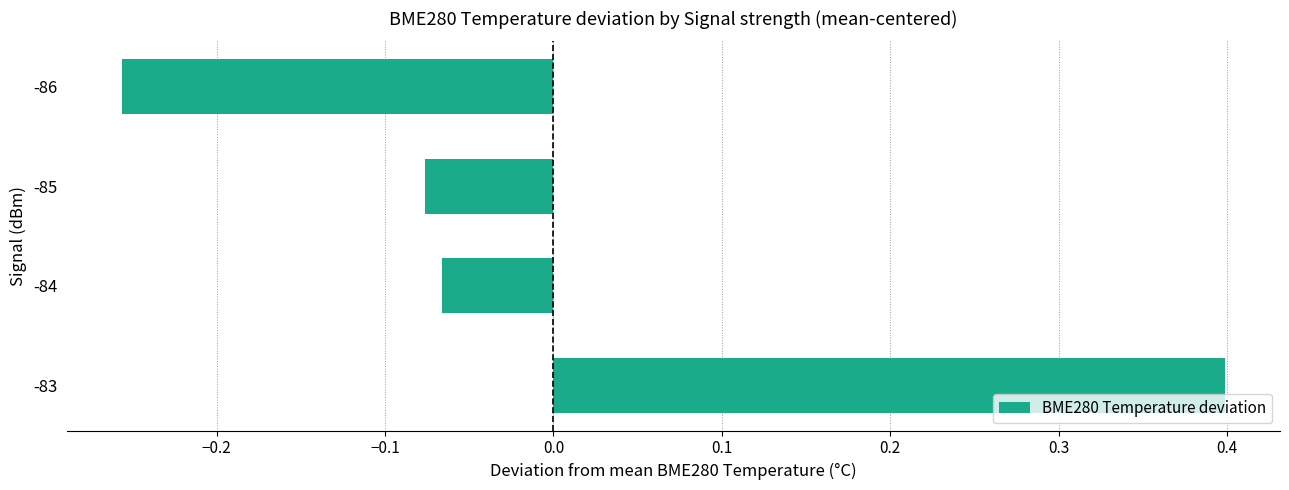

Is it true that the value at -83 is 0.4?

True